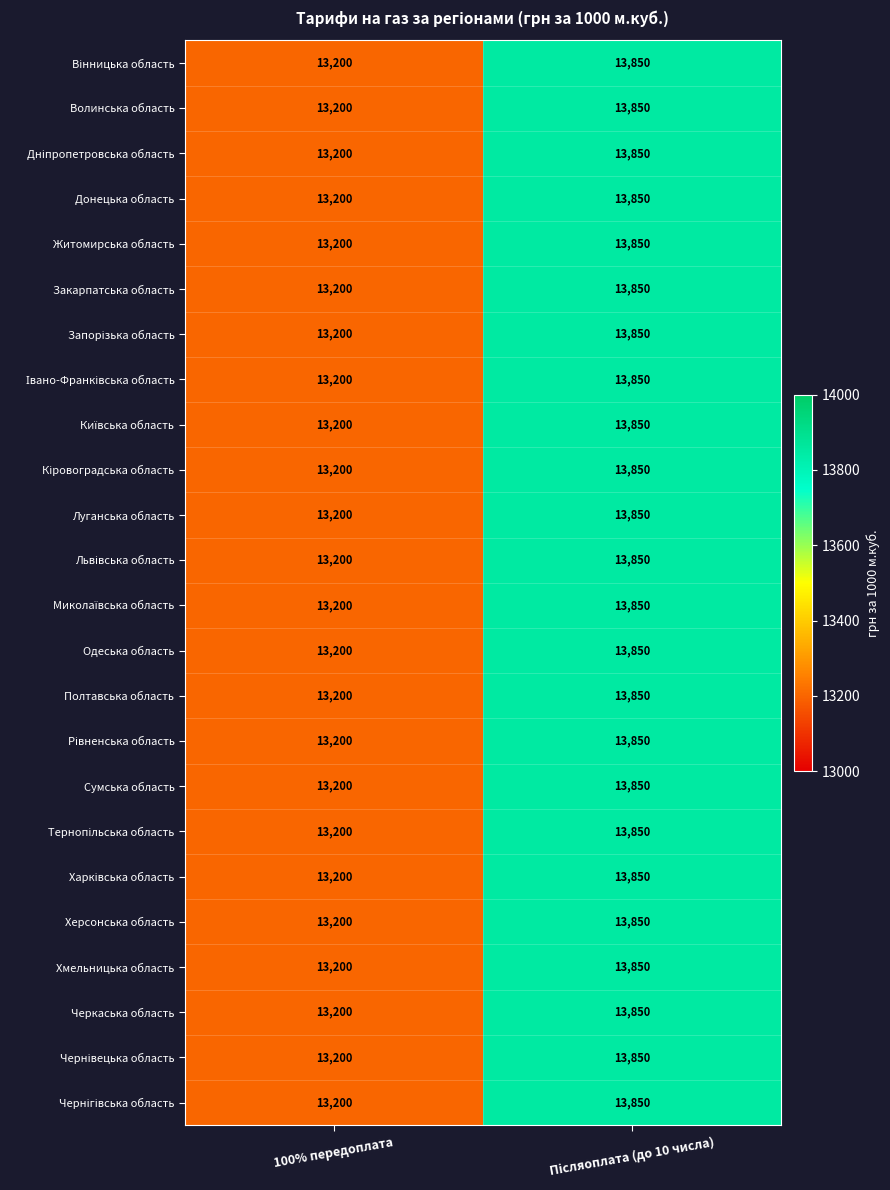

What is the average value of the Луганська область series?

13525